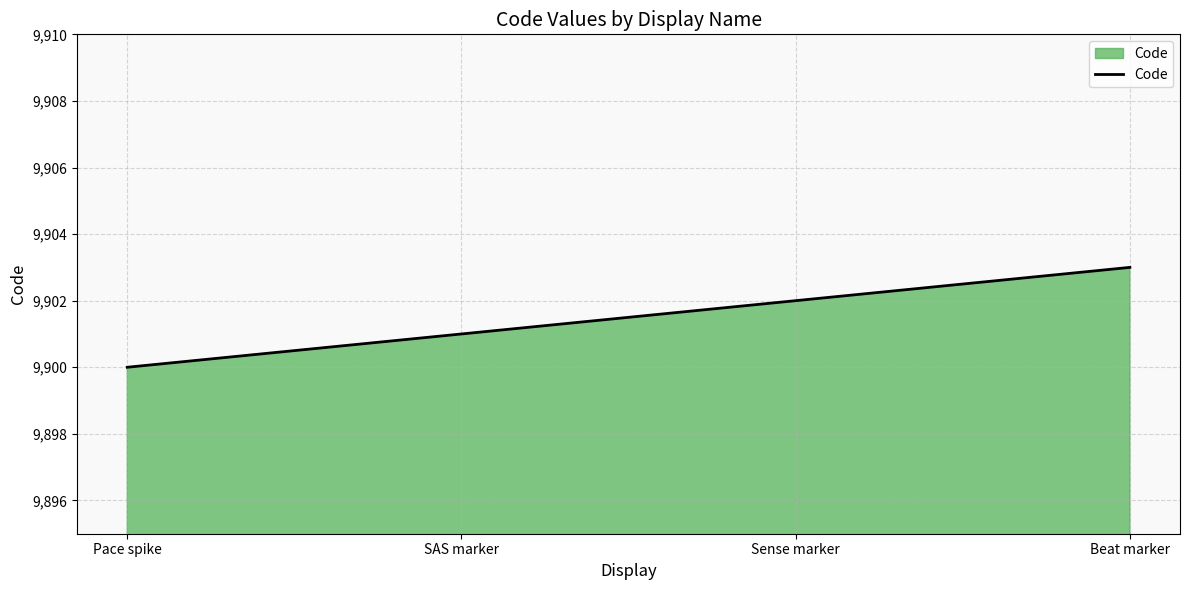

True or false: there are more than 1 points higher than both neighbors.

False